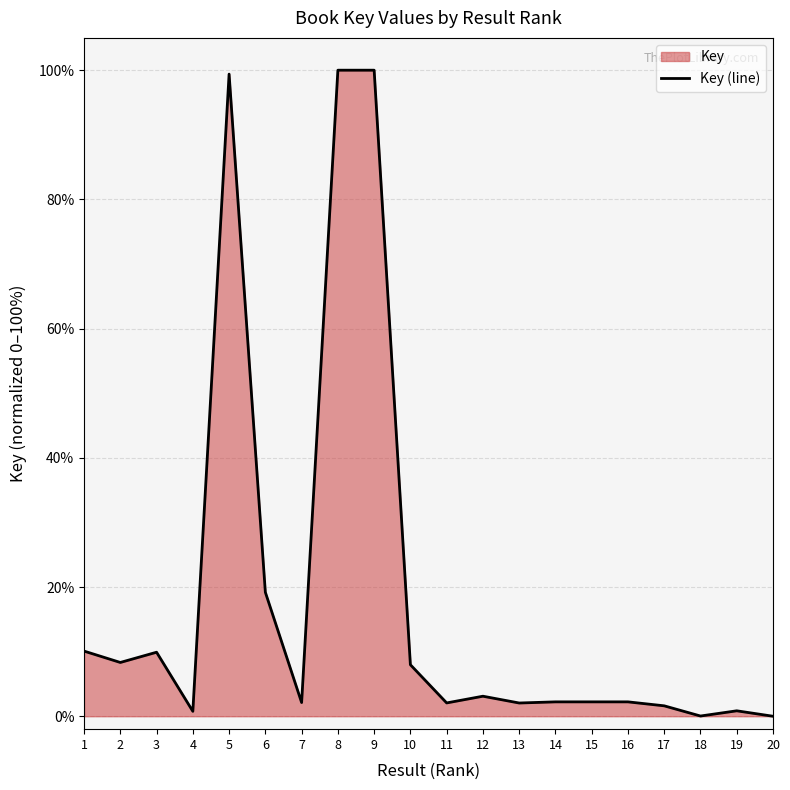

How many data points are less than 2?

5